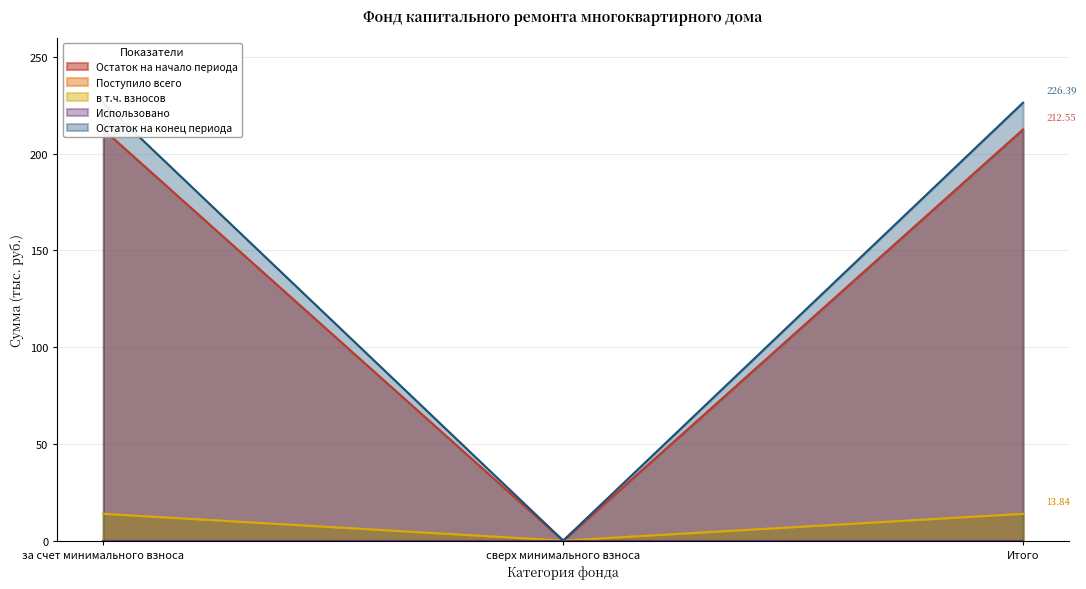

The value of Остаток на конец периода at Итого is 226.4. True or false?

True